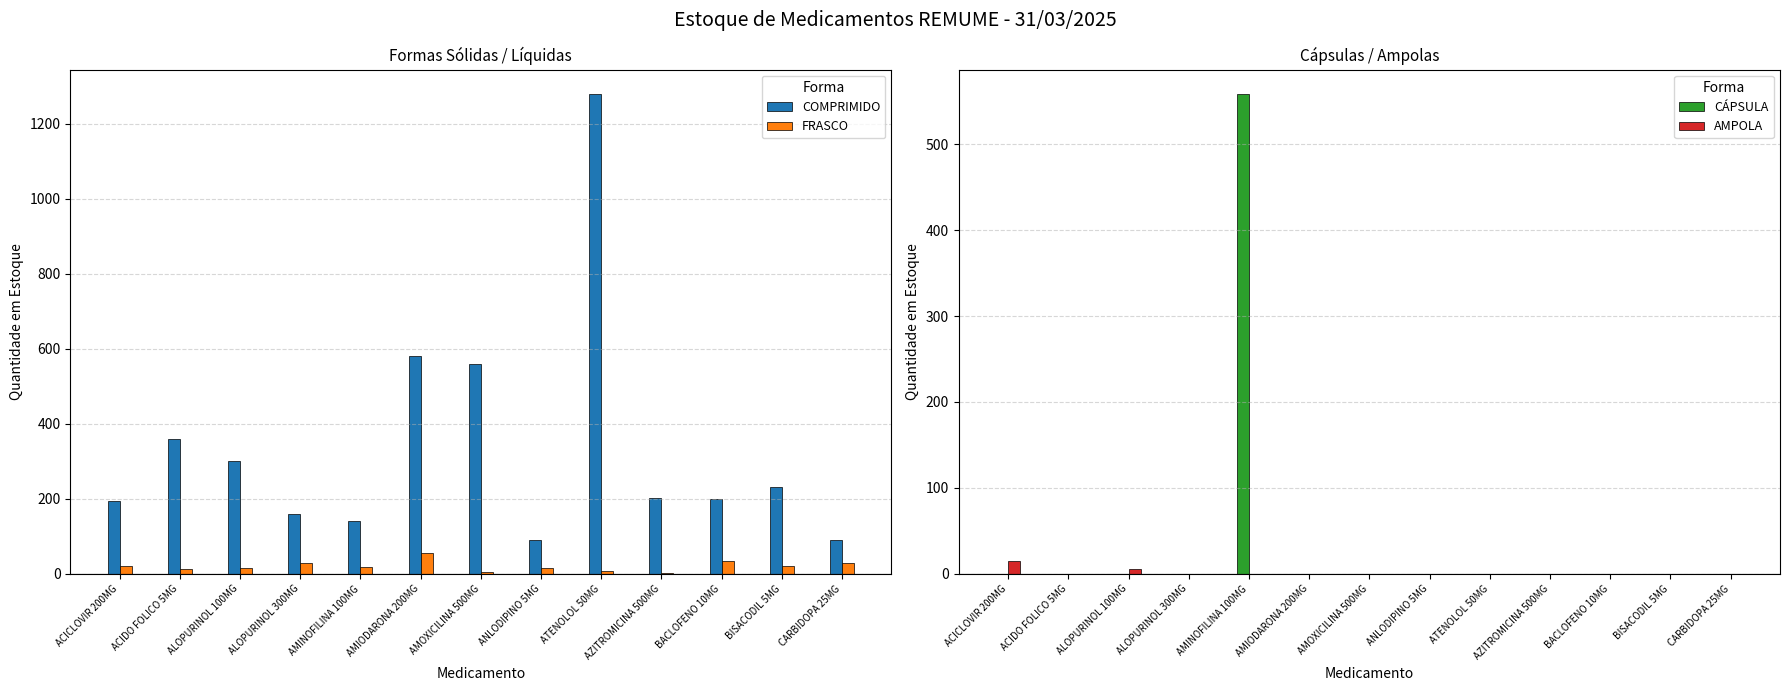

What is the label of the 11th bar from the left?

BACLOFENO 10MG